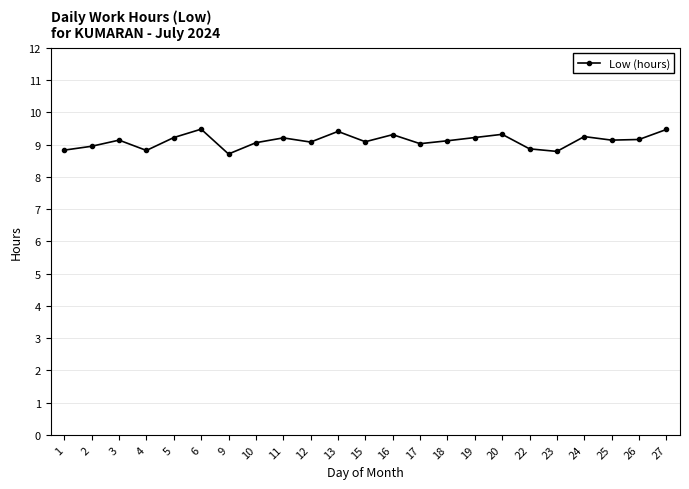

What is the sum of all values?

209.7